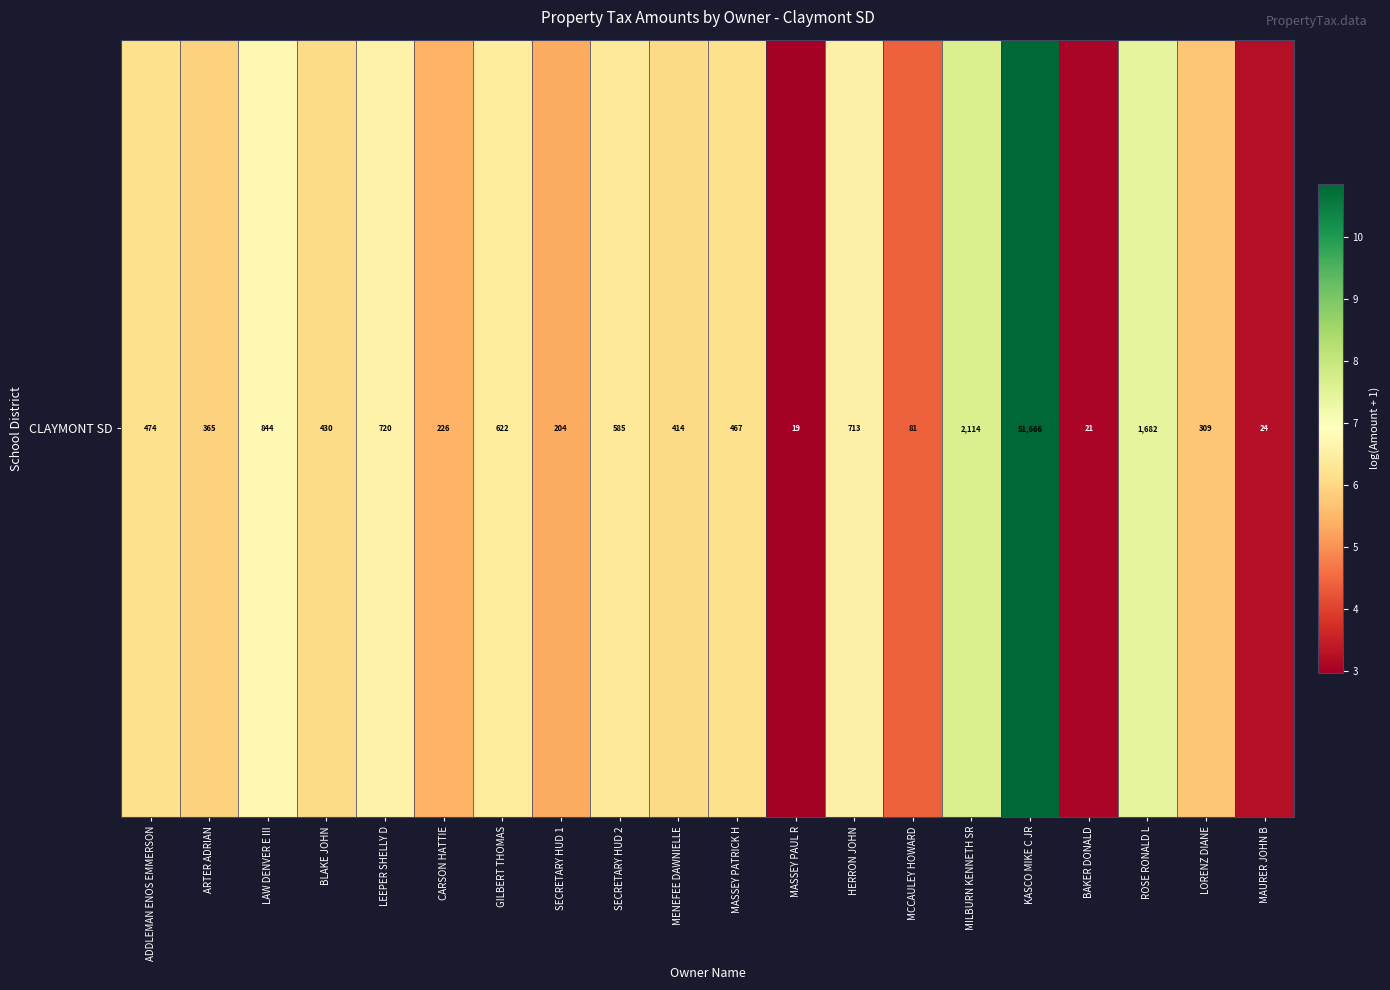

What is the change in value from SECRETARY HUD 1 to SECRETARY HUD 2?

+1.0